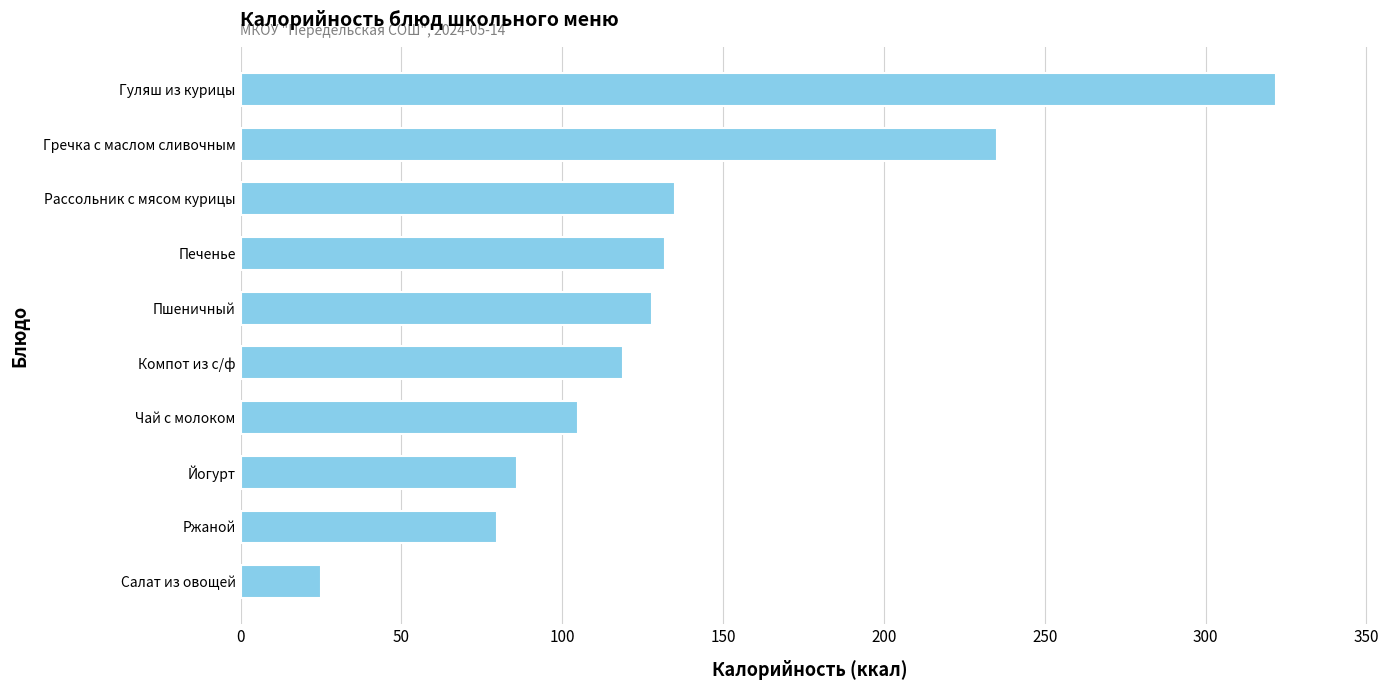

What is the sum of all values?

1366.6